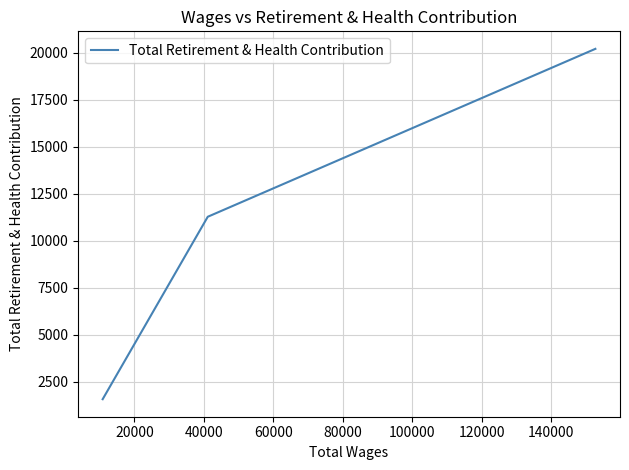

What is the difference between the maximum and second lowest values?

8921